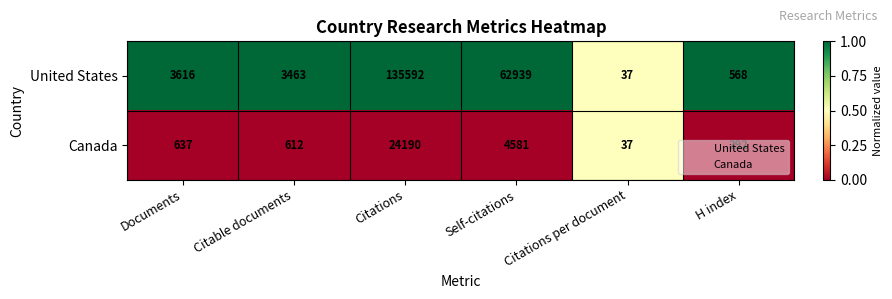

The value of Canada at Citations is 24190. True or false?

True